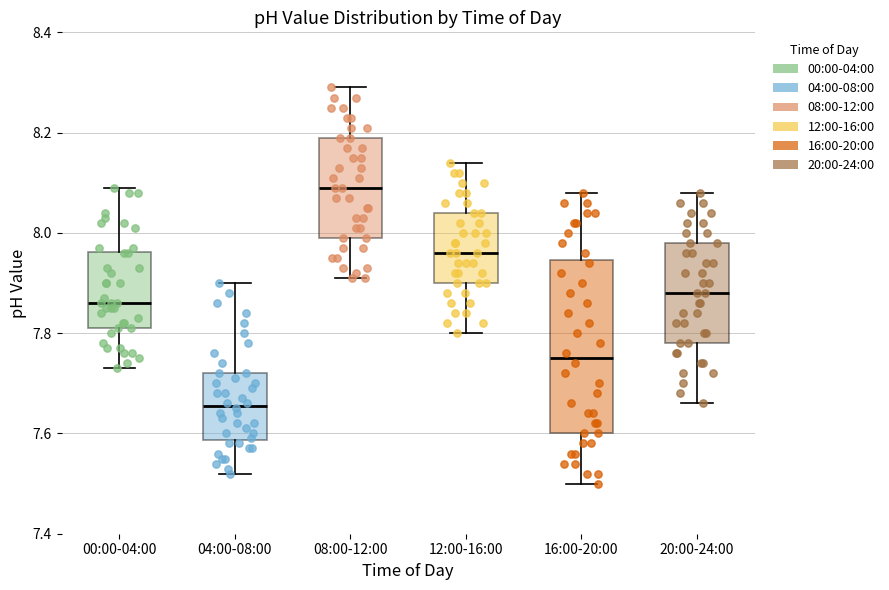

Reading left to right, read every box against the y-axis: the position of its median line, the range the box covers, and the ends of its whiskers. The values are not printed on the chart, so give them approximately, as read against the axis.

00:00-04:00: median 7.86, box 7.82 to 7.96, whiskers 7.74 to 8.10
04:00-08:00: median 7.66, box 7.58 to 7.72, whiskers 7.52 to 7.90
08:00-12:00: median 8.10, box 8.00 to 8.20, whiskers 7.92 to 8.30
12:00-16:00: median 7.96, box 7.90 to 8.04, whiskers 7.80 to 8.14
16:00-20:00: median 7.76, box 7.60 to 7.94, whiskers 7.50 to 8.08
20:00-24:00: median 7.88, box 7.78 to 7.98, whiskers 7.66 to 8.08